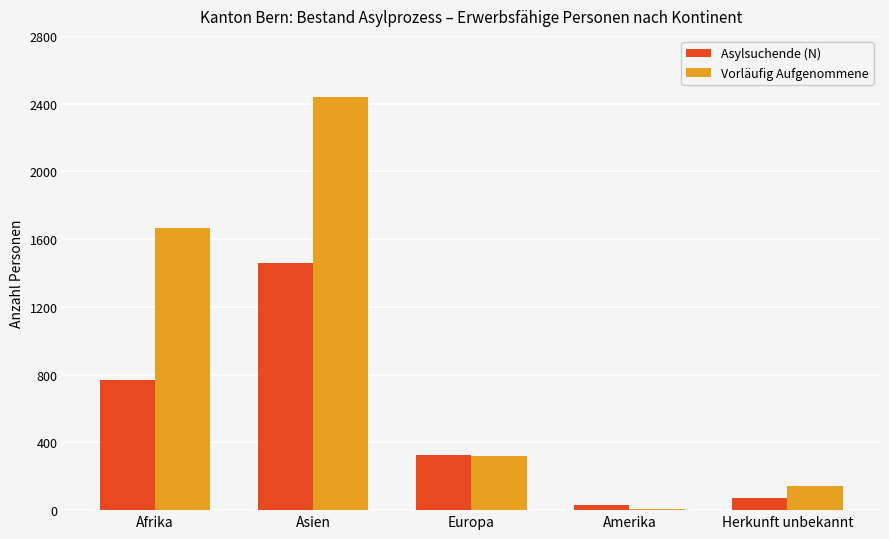

How many values in the Asylsuchende (N) series are below 326?

2